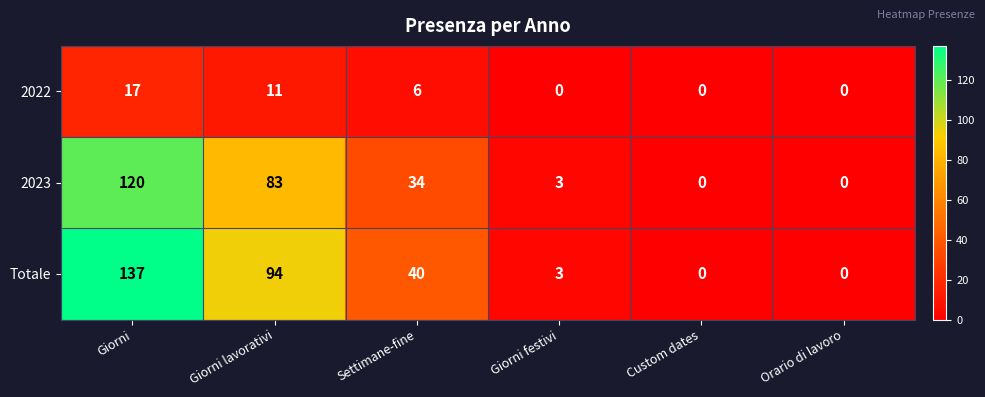

Between Giorni and Giorni festivi, which series saw the biggest shift?

Totale